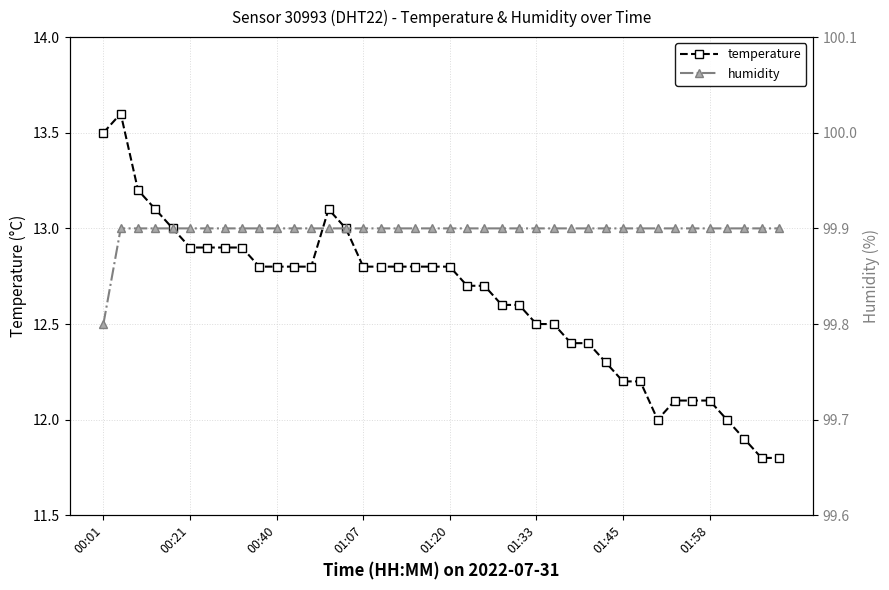

What is the minimum value for temperature?

11.8